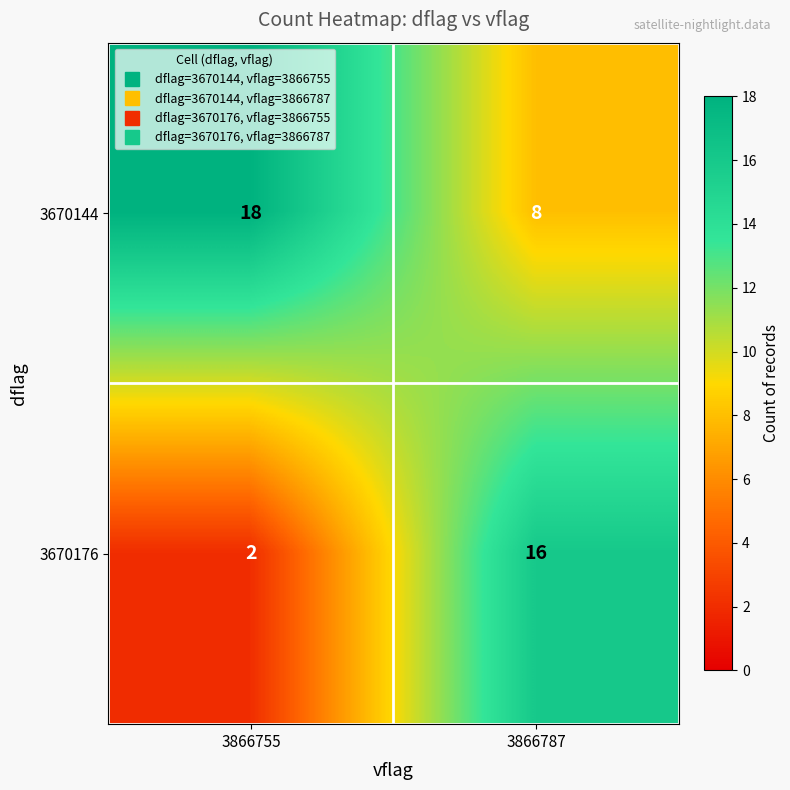

Which series changed the most between 3866755 and 3866787?

3670176